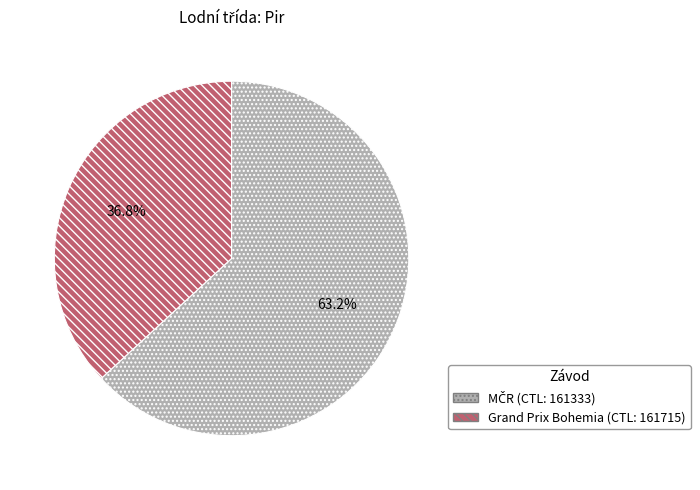

Is there any slice that represents more than half of the pie?

Yes